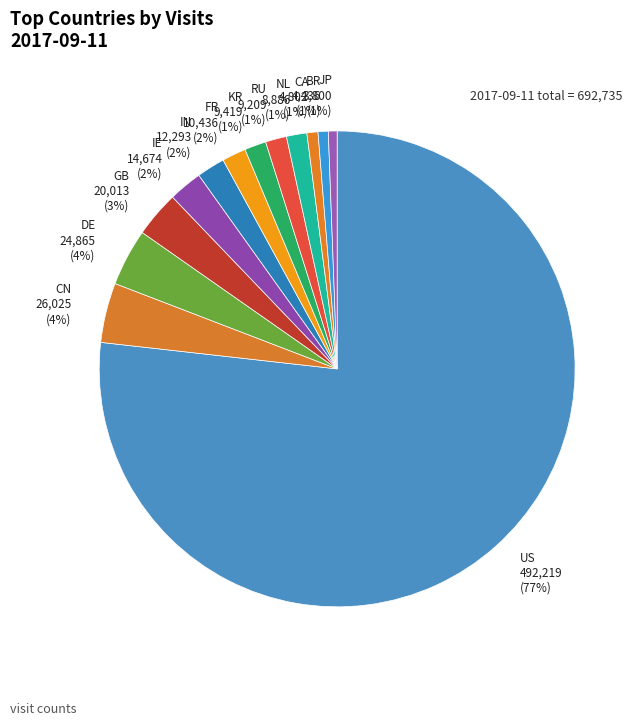

Is the sum of CA and NL greater than half?

No